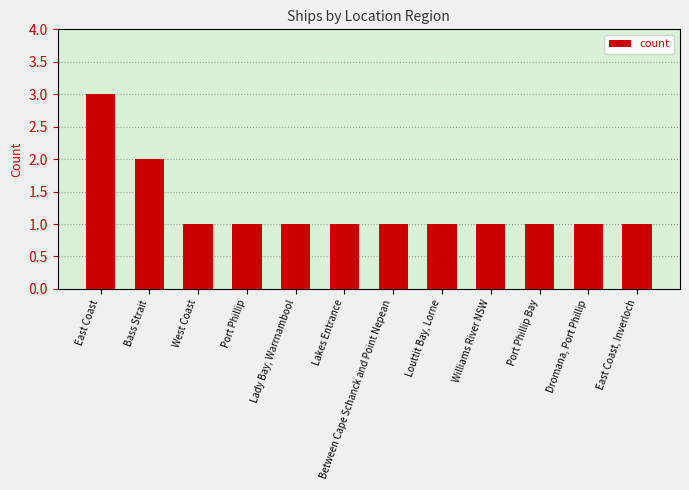

Approximately how many times larger is the value at Dromana, Port Phillip compared to Lady Bay, Warrnambool?

1.0